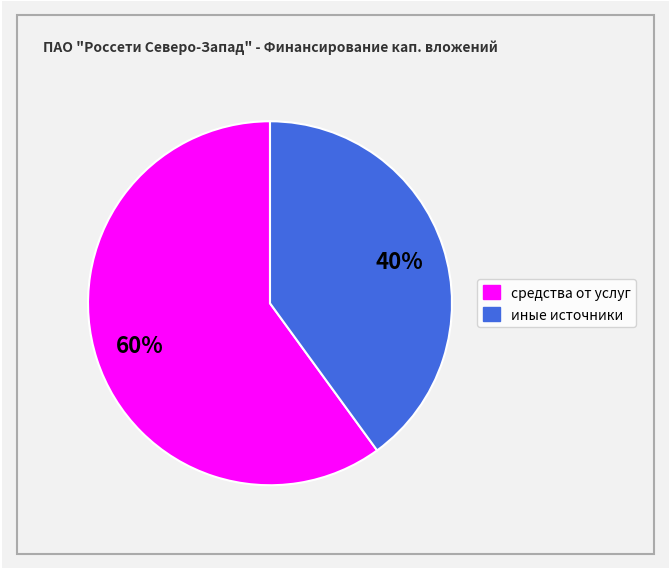

Is there any slice that represents more than half of the pie?

Yes